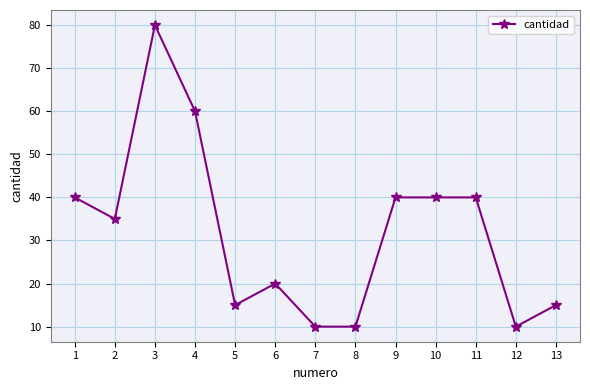

Where is the first local maximum?

3